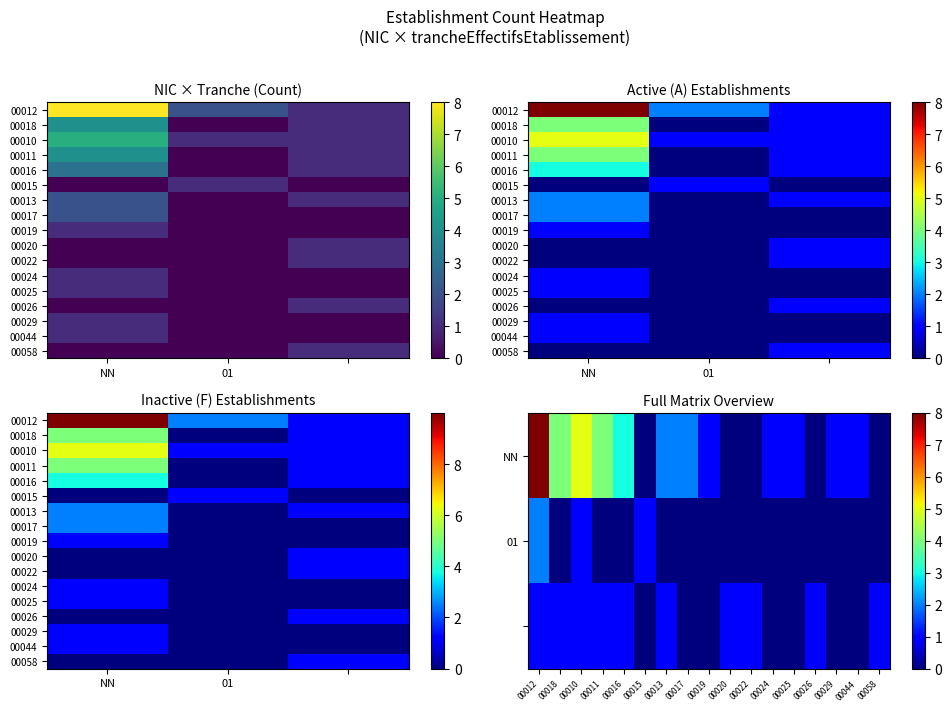

At which category does the chart reach its minimum across all series?

01